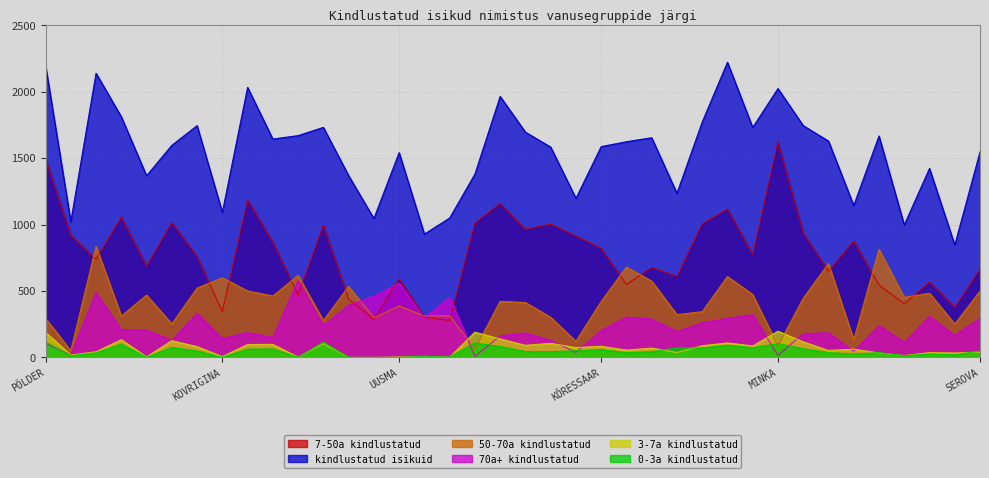

Is the value of 7-50a kindlustatud at GVOZDEVA greater than the value of 50-70a kindlustatud at PALKSAAR?

Yes